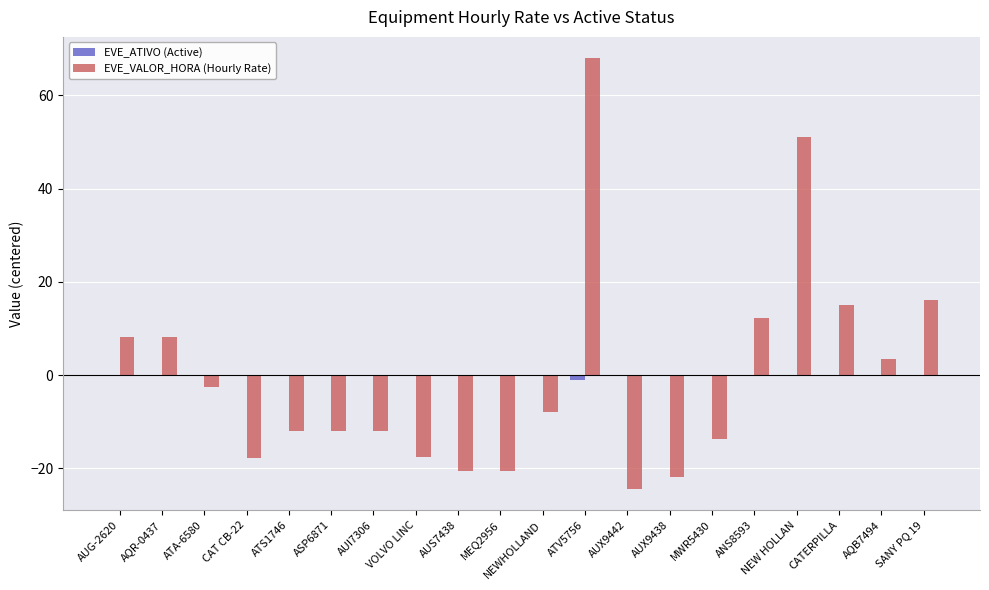

Which series has the widest spread of values?

EVE_VALOR_HORA (Hourly Rate)